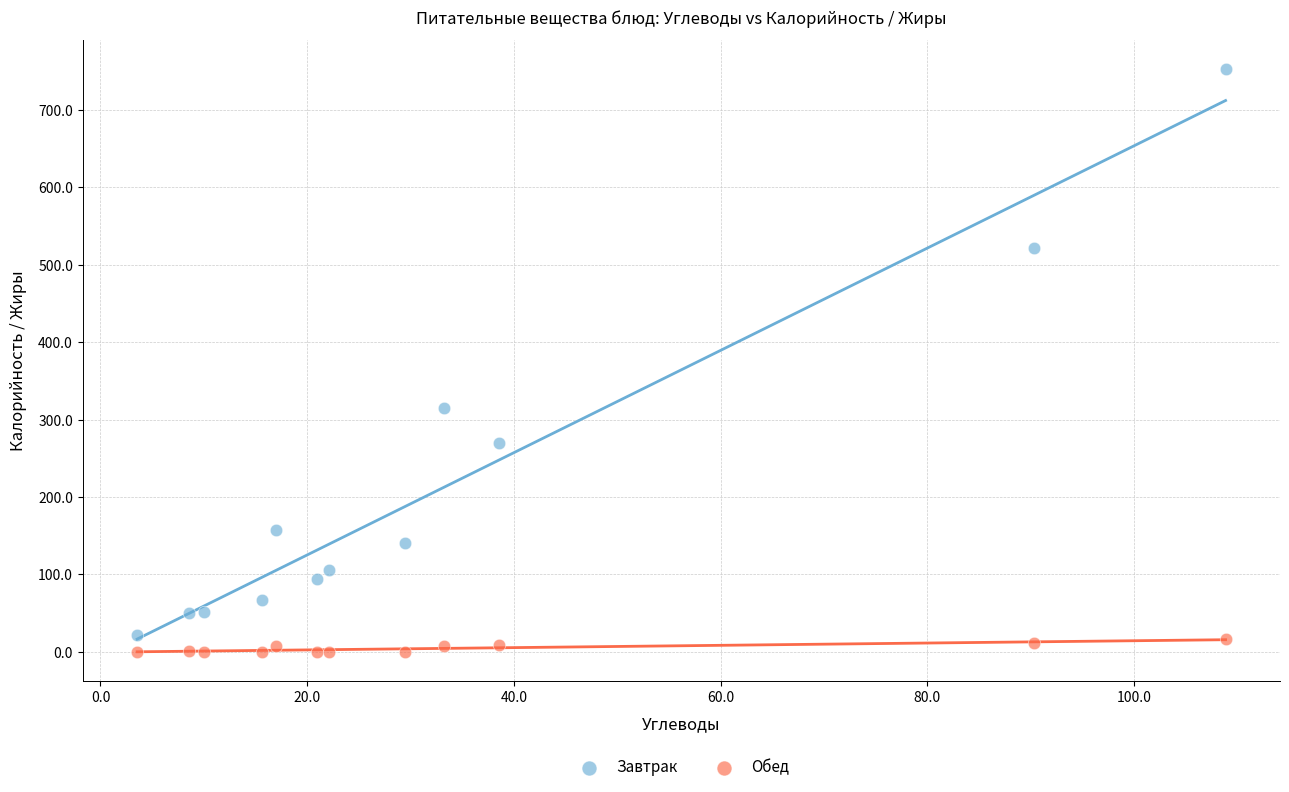

Which series reaches the maximum Y coordinate?

Завтрак